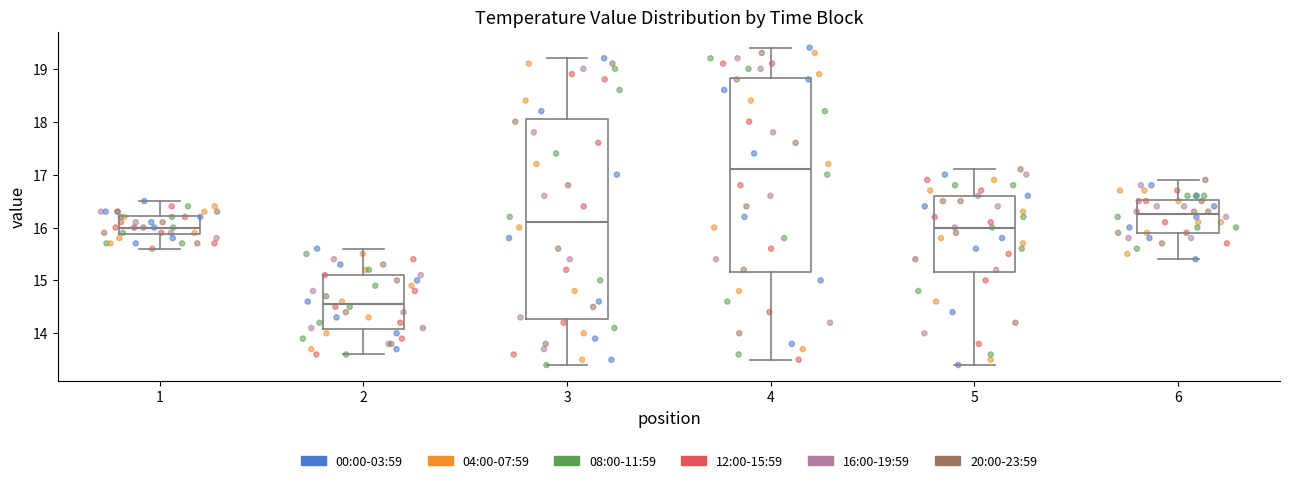

Which box has the lowest median line?

2